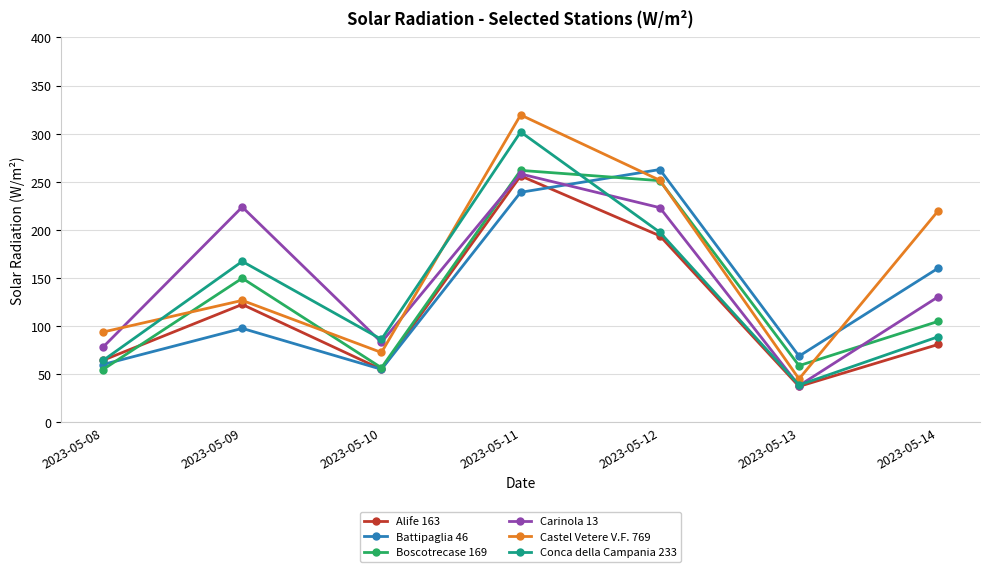

What is the difference between the maximum and minimum values in the Alife 163 series?

219.1